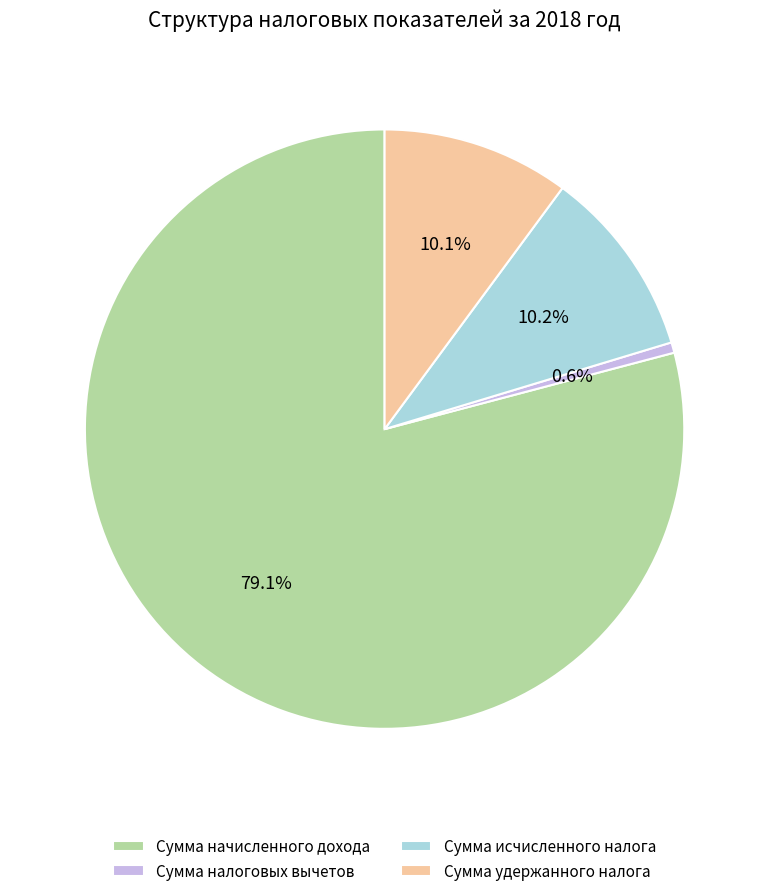

Between Сумма налоговых вычетов and Сумма удержанного налога, which is larger?

Сумма удержанного налога